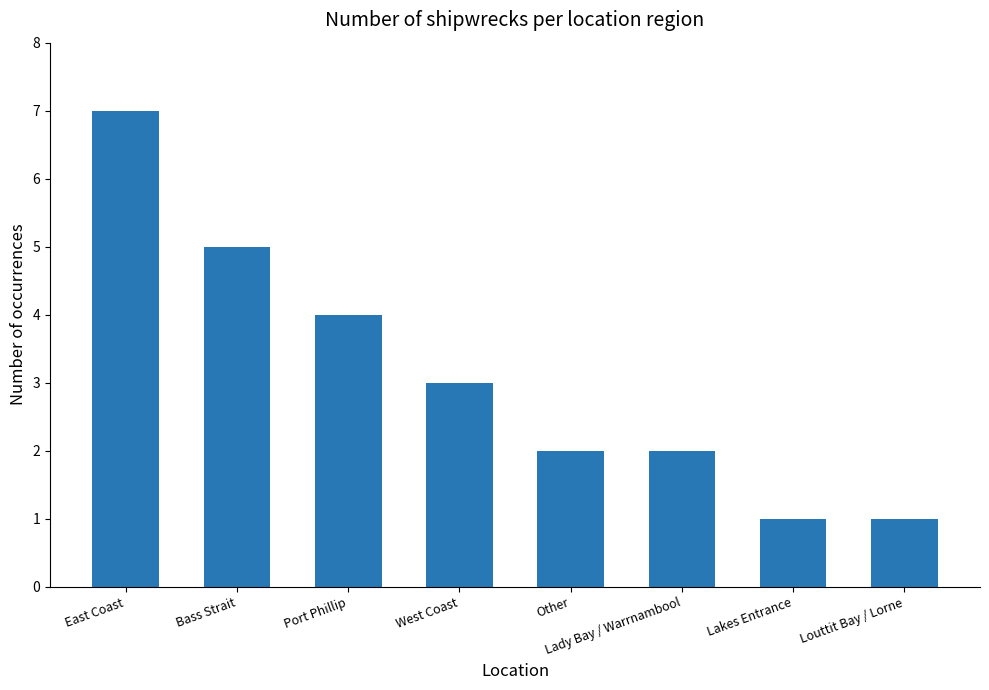

What is the difference between the second highest and minimum values?

4